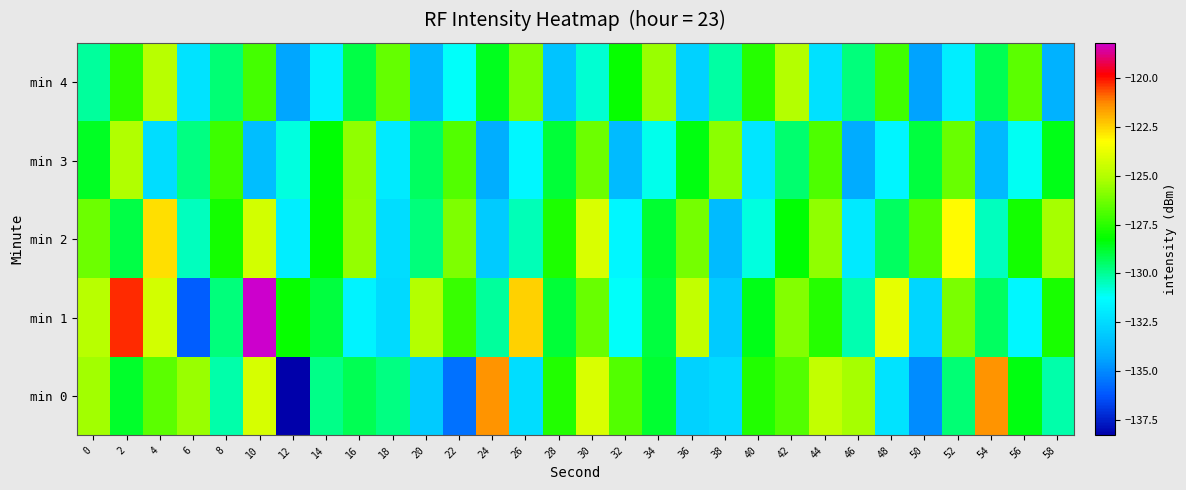

Reading left to right, extract all data points from this chart.

min 0: 0=-125.4	2=-128.7	4=-126.7	6=-125.5	8=-130.2	10=-124.2	12=-138.3	14=-129.8	16=-129.2	18=-129.7	20=-133.1	22=-135.6	24=-121.5	26=-132.4	28=-127.7	30=-124.1	32=-126.8	34=-128.8	36=-132.8	38=-132.5	40=-127.6	42=-126.8	44=-124.7	46=-125.3	48=-132.2	50=-134.9	52=-129.6	54=-121.4	56=-128.5	58=-130.2
min 1: 0=-124.9	2=-120.3	4=-124.3	6=-136.0	8=-129.7	10=-118.2	12=-128.1	14=-129.0	16=-131.7	18=-132.5	20=-125.0	22=-127.3	24=-130.1	26=-122.5	28=-128.9	30=-126.4	32=-131.2	34=-129.0	36=-124.7	38=-133.1	40=-128.5	42=-125.9	44=-127.6	46=-130.3	48=-123.8	50=-132.7	52=-126.1	54=-129.4	56=-131.5	58=-127.8
min 2: 0=-126.3	2=-129.1	4=-122.7	6=-130.5	8=-127.9	10=-124.3	12=-131.8	14=-128.2	16=-125.6	18=-132.4	20=-129.7	22=-126.0	24=-133.1	26=-130.4	28=-127.7	30=-124.1	32=-131.5	34=-128.8	36=-126.2	38=-133.6	40=-130.9	42=-128.3	44=-125.7	46=-132.0	48=-129.4	50=-126.8	52=-123.2	54=-130.5	56=-127.9	58=-125.3
min 3: 0=-128.7	2=-125.1	4=-132.4	6=-129.8	8=-127.2	10=-133.5	12=-130.9	14=-128.3	16=-125.7	18=-132.0	20=-129.4	22=-126.8	24=-134.1	26=-131.5	28=-128.9	30=-126.3	32=-133.6	34=-131.0	36=-128.4	38=-125.8	40=-132.1	42=-129.5	44=-126.9	46=-134.2	48=-131.6	50=-129.0	52=-126.4	54=-133.7	56=-131.1	58=-128.5
min 4: 0=-130.1	2=-127.5	4=-124.9	6=-132.2	8=-129.6	10=-127.0	12=-134.3	14=-131.7	16=-129.1	18=-126.5	20=-133.8	22=-131.2	24=-128.6	26=-126.0	28=-133.3	30=-130.7	32=-128.1	34=-125.5	36=-132.8	38=-130.2	40=-127.6	42=-125.0	44=-132.3	46=-129.7	48=-127.1	50=-134.4	52=-131.8	54=-129.2	56=-126.6	58=-133.9